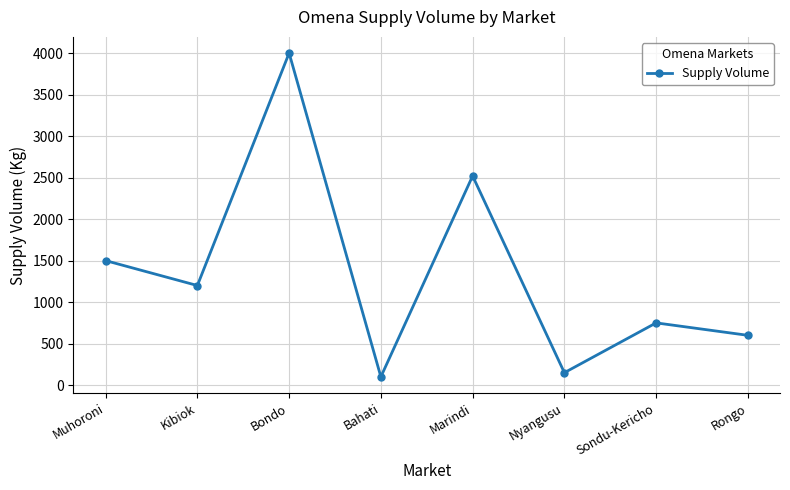

How many data points are less than 1200?

4